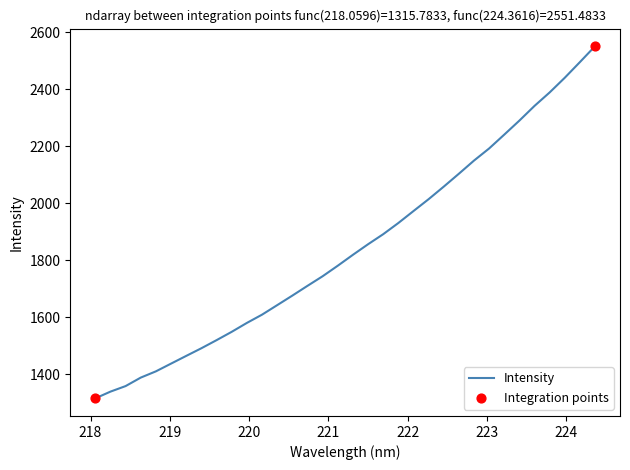

What is the difference between the maximum and minimum values?

1235.7